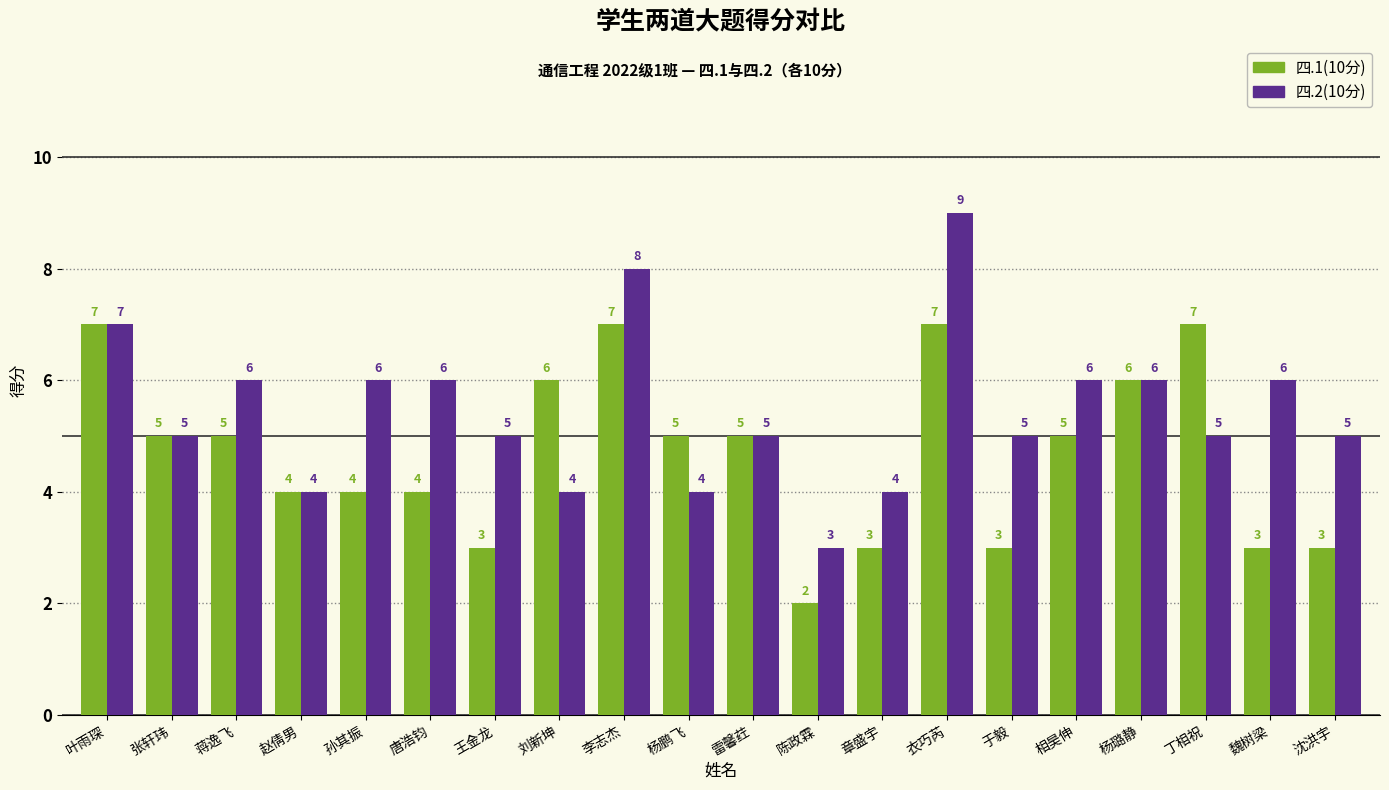

Is it true that 四.1(10分) equals 9 at 蒋逸飞?

False